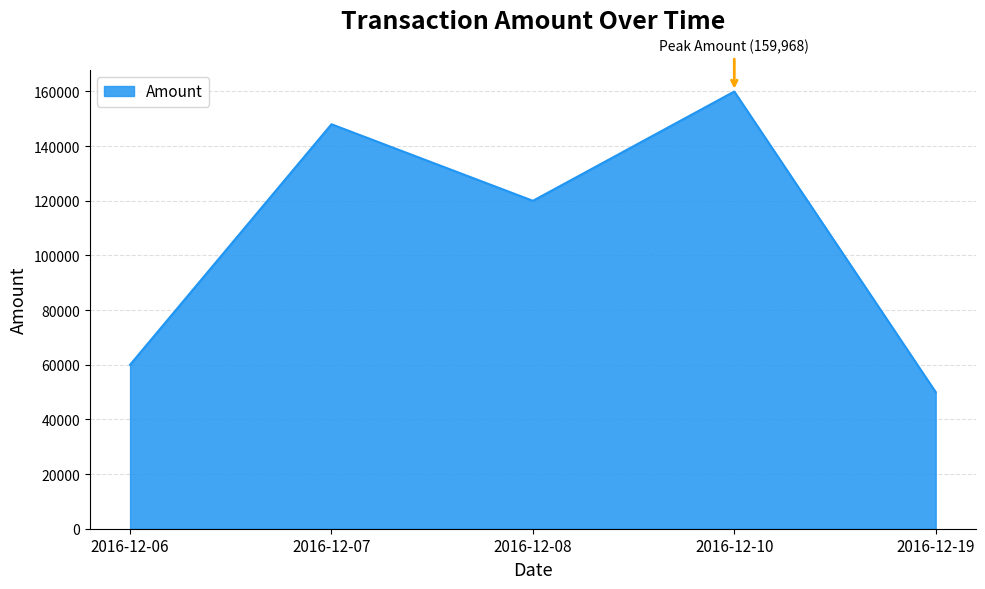

The value at 2016-12-10 is 85873. True or false?

False